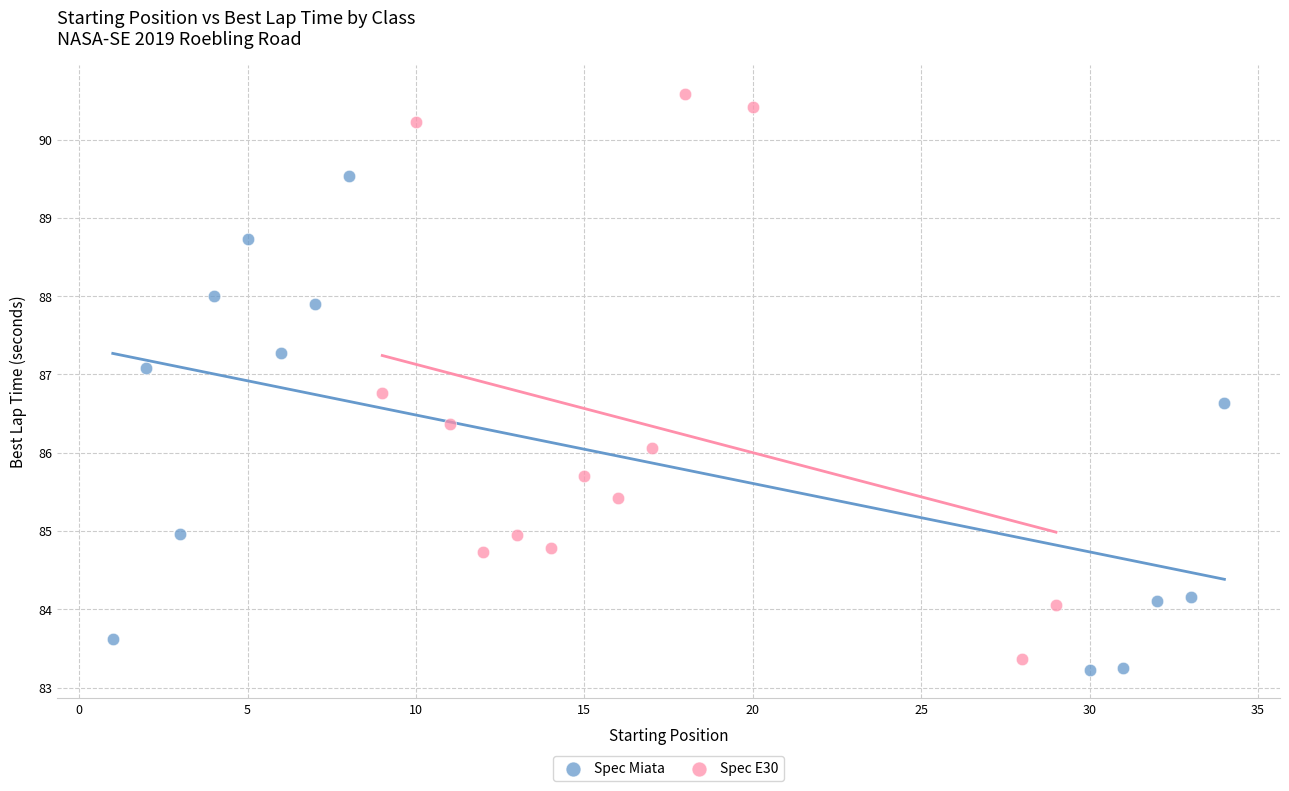

What are all the series names shown in the legend?

Spec Miata, Spec E30